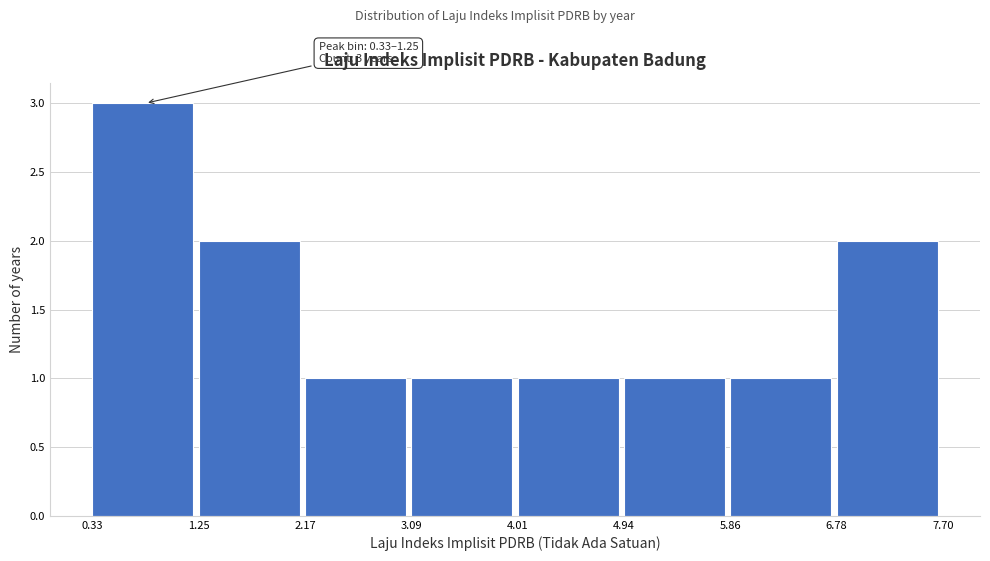

Which range on the x-axis has the tallest bar?

0.33 to 1.25